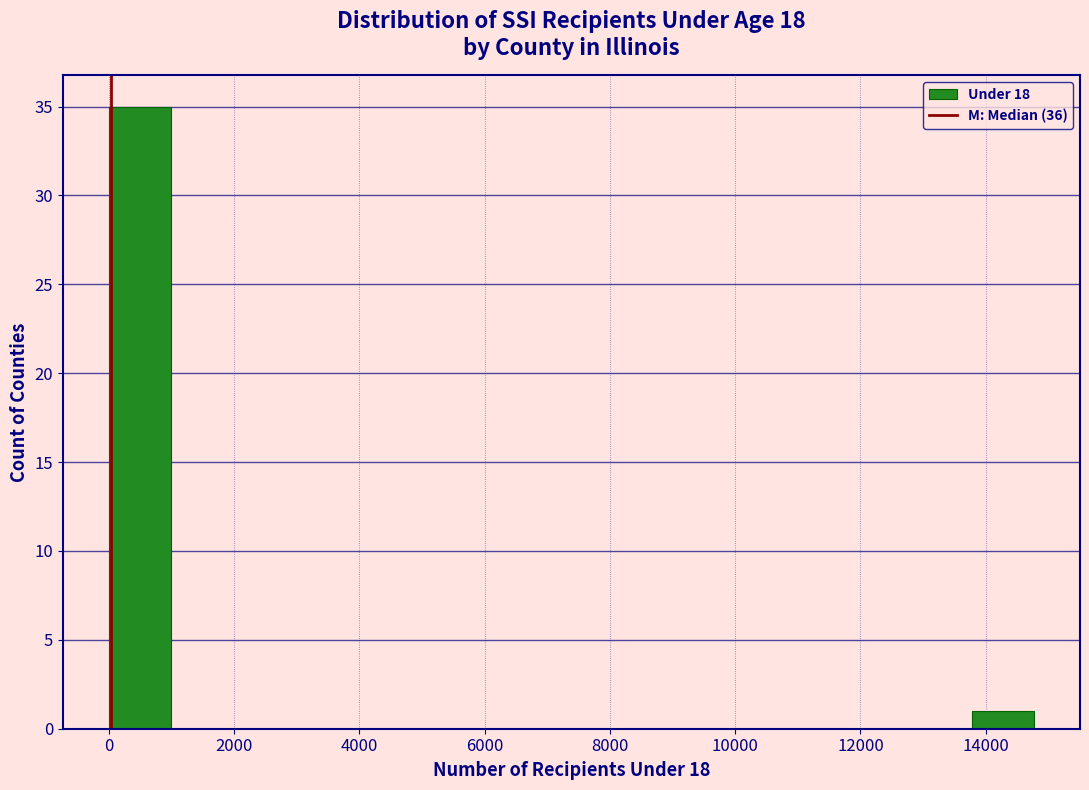

Over which range of the x-axis is the bar tallest?

0 to 1000